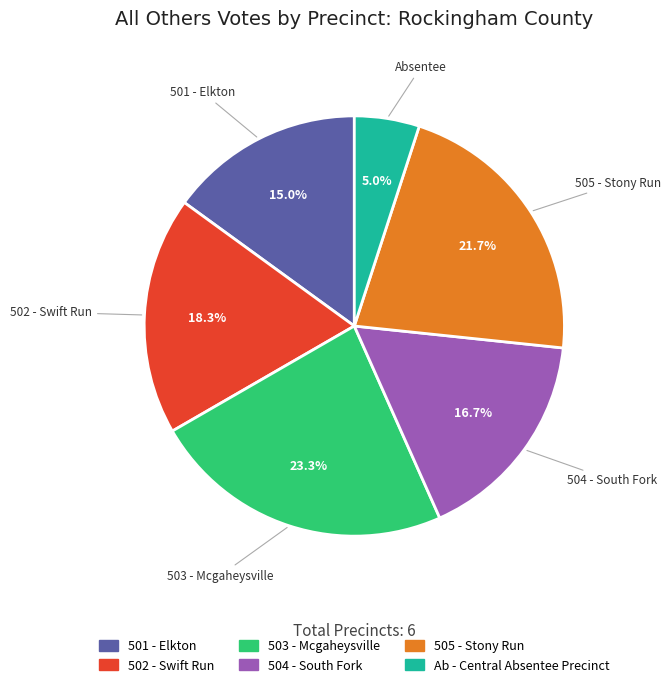

Is there a majority slice in this chart?

No